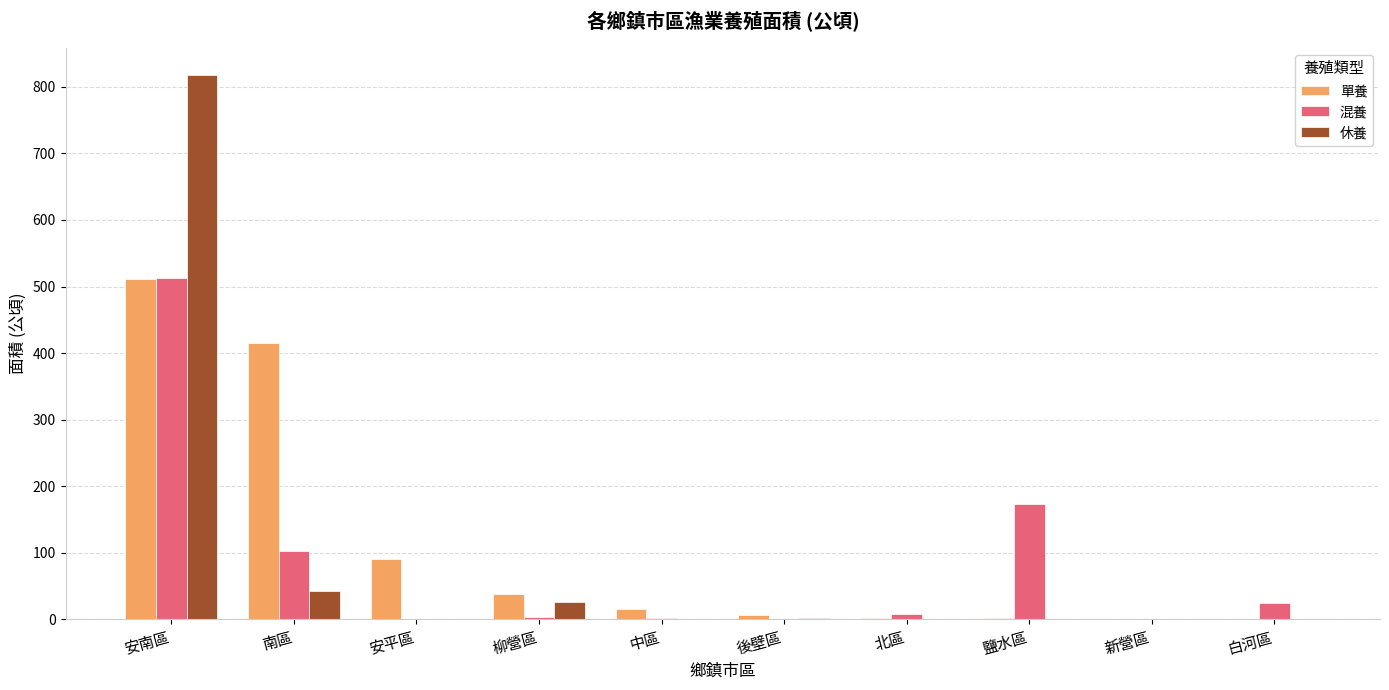

What is the average value of the 單養 series?

108.4